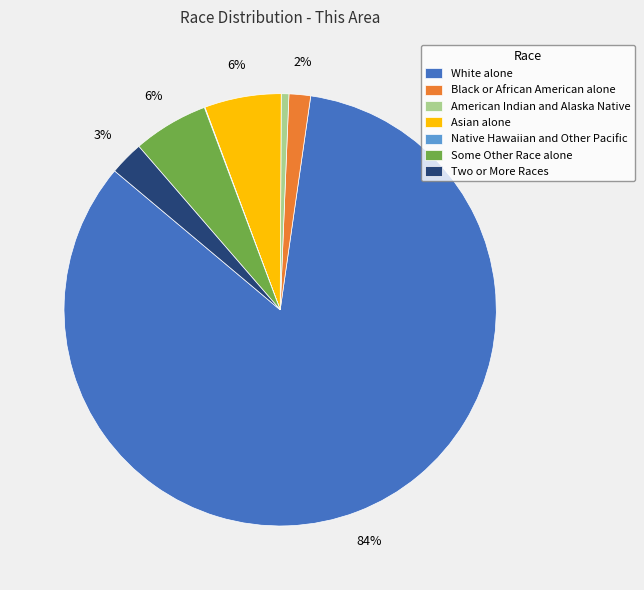

Is it true that Some Other Race alone is 1% of the pie?

False